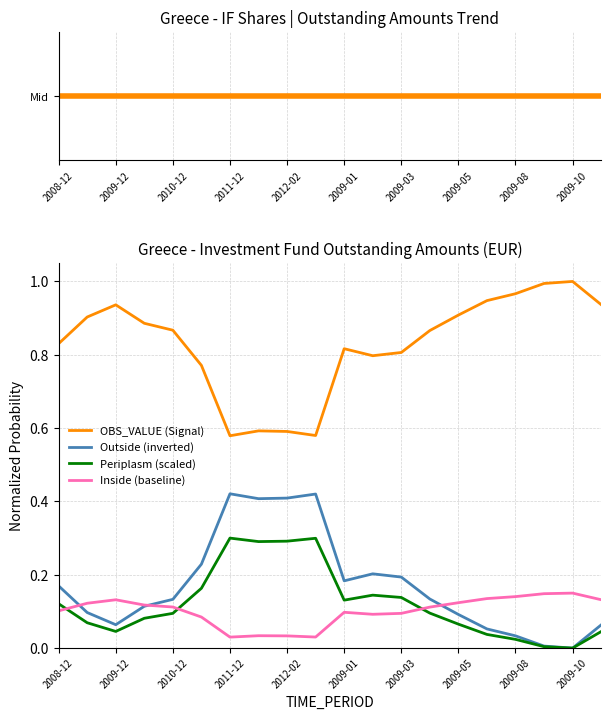

Which series has the largest total across all categories?

OBS_VALUE (Signal)